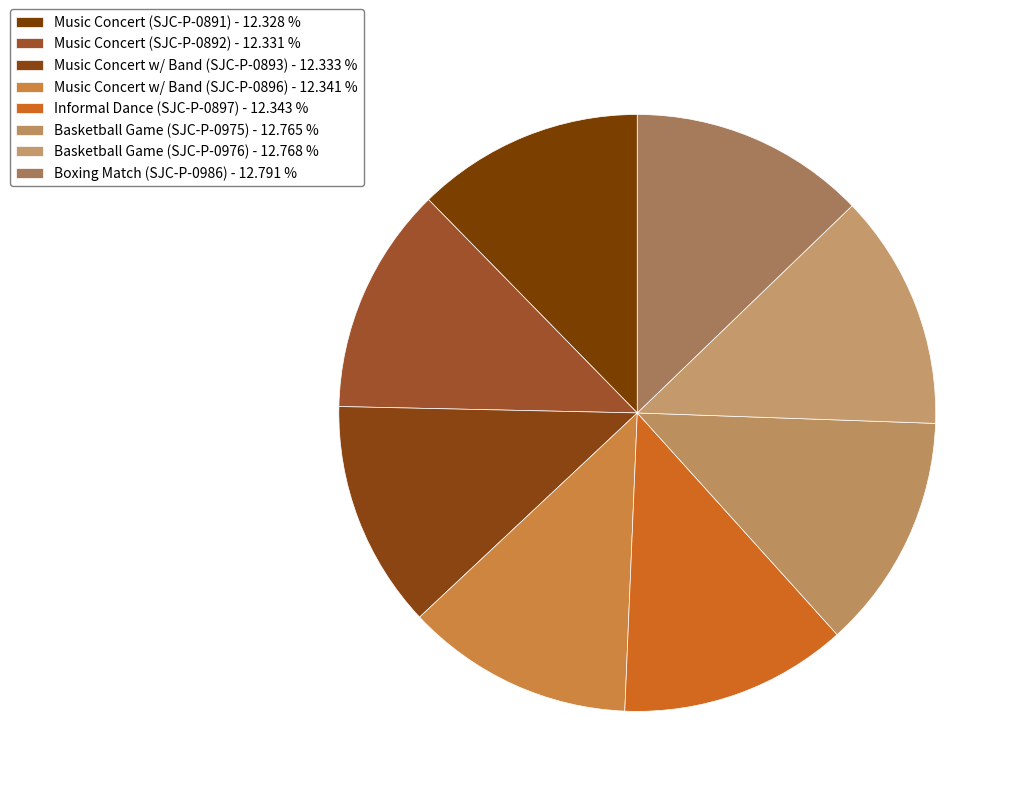

How many segments does this pie chart have?

8